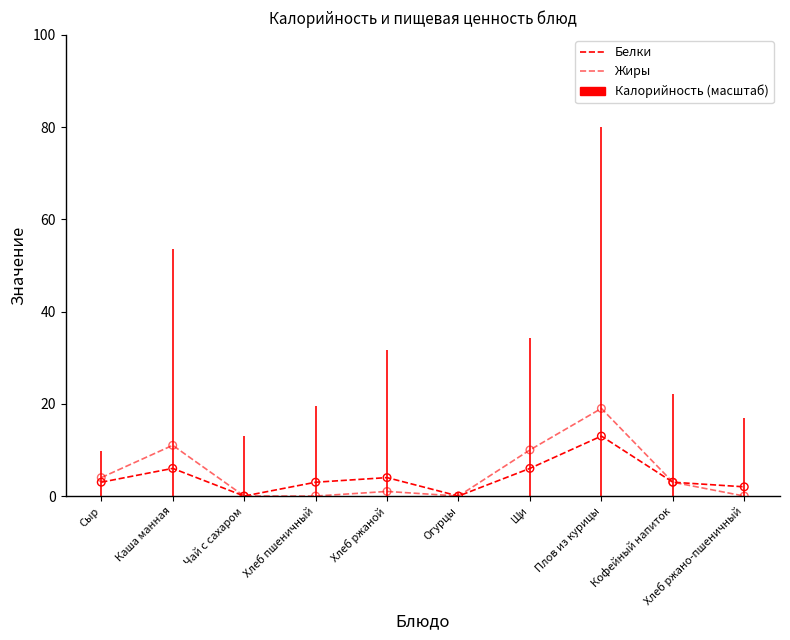

Which series has the largest total across all categories?

Жиры